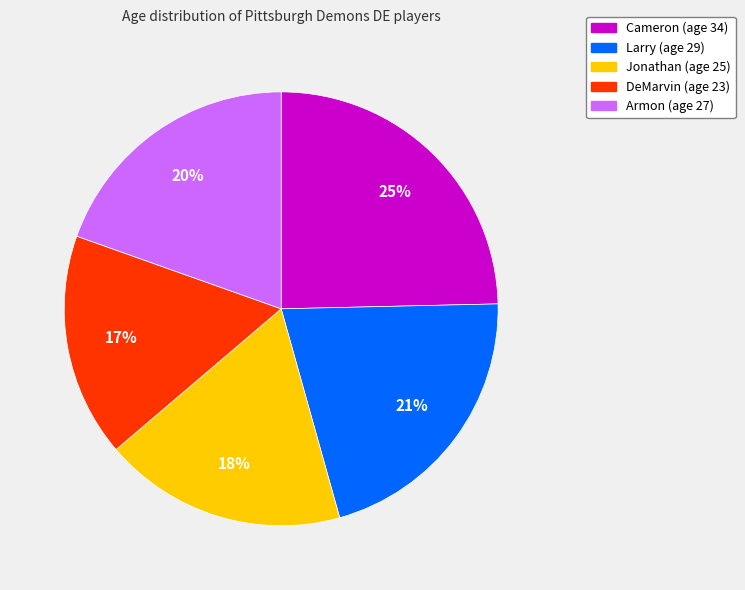

What is the ratio of the value at Cameron to the value at Larry?

1.2